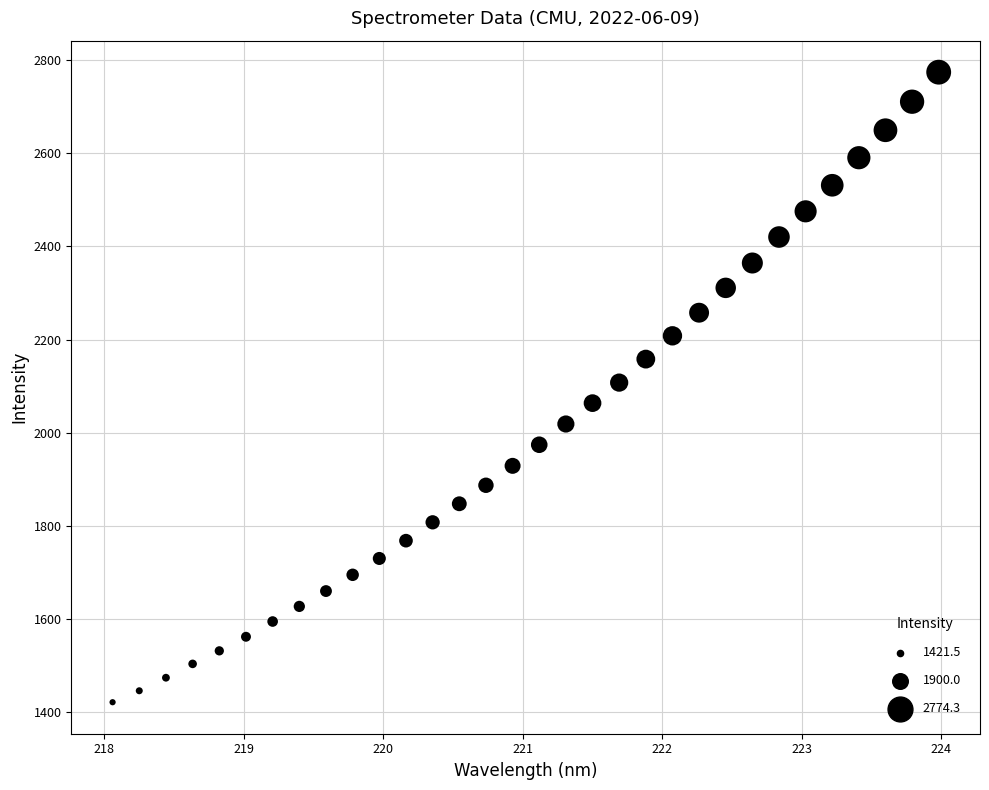

What is the range of Y values (max minus min)?

1352.8